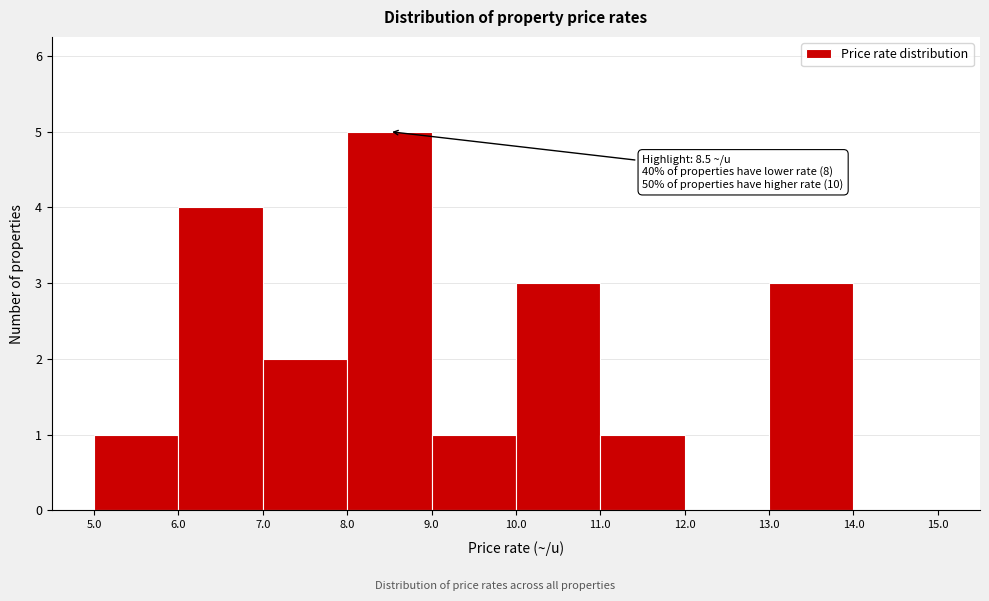

Which range on the x-axis has the tallest bar?

8.0 to 9.0